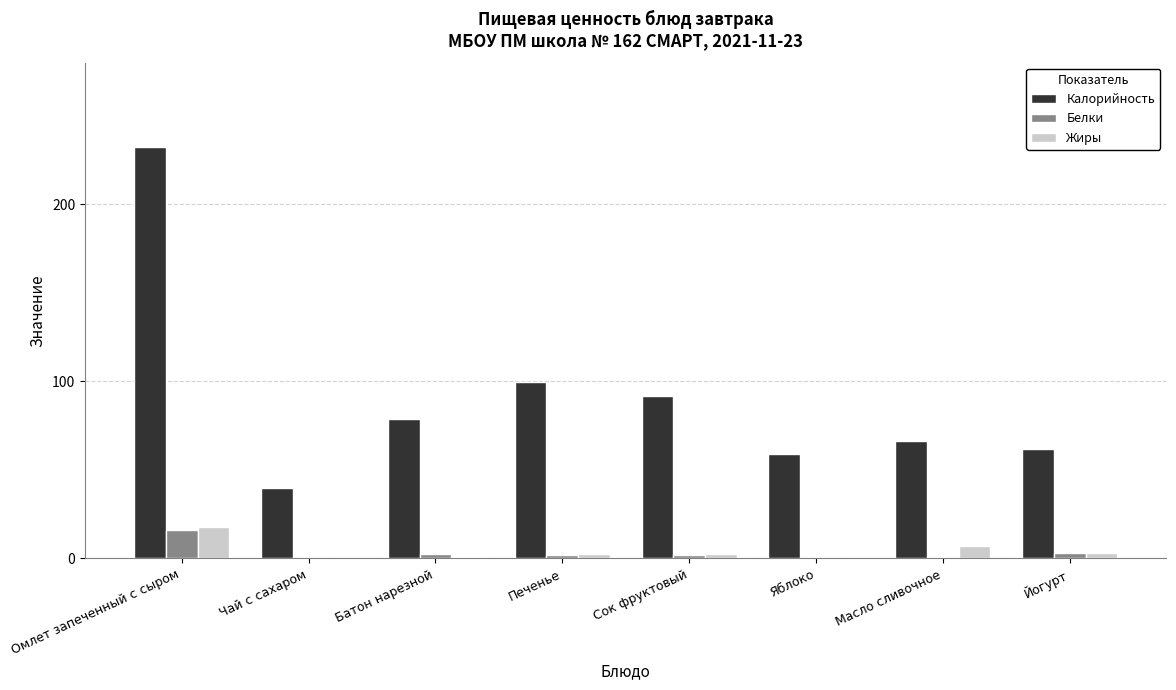

Which series has the largest total across all categories?

Калорийность